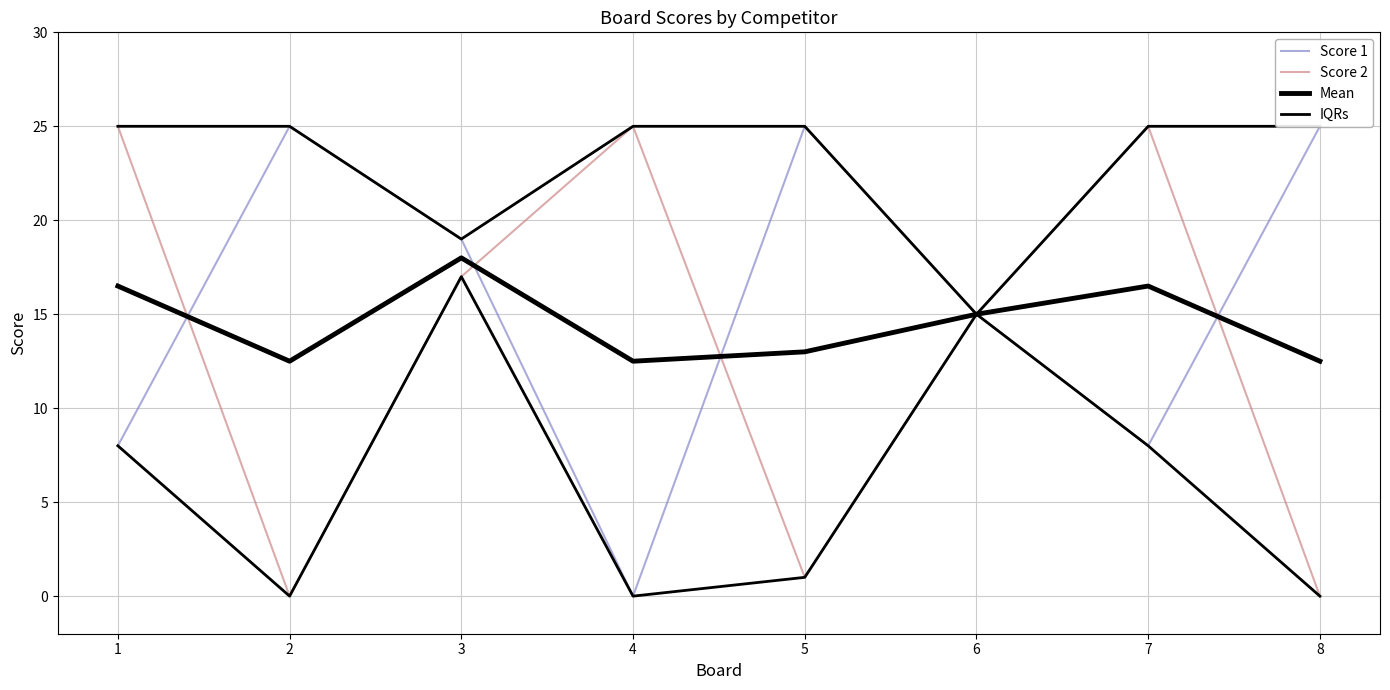

How many intersections are there between Score 1 and Score 2?

4